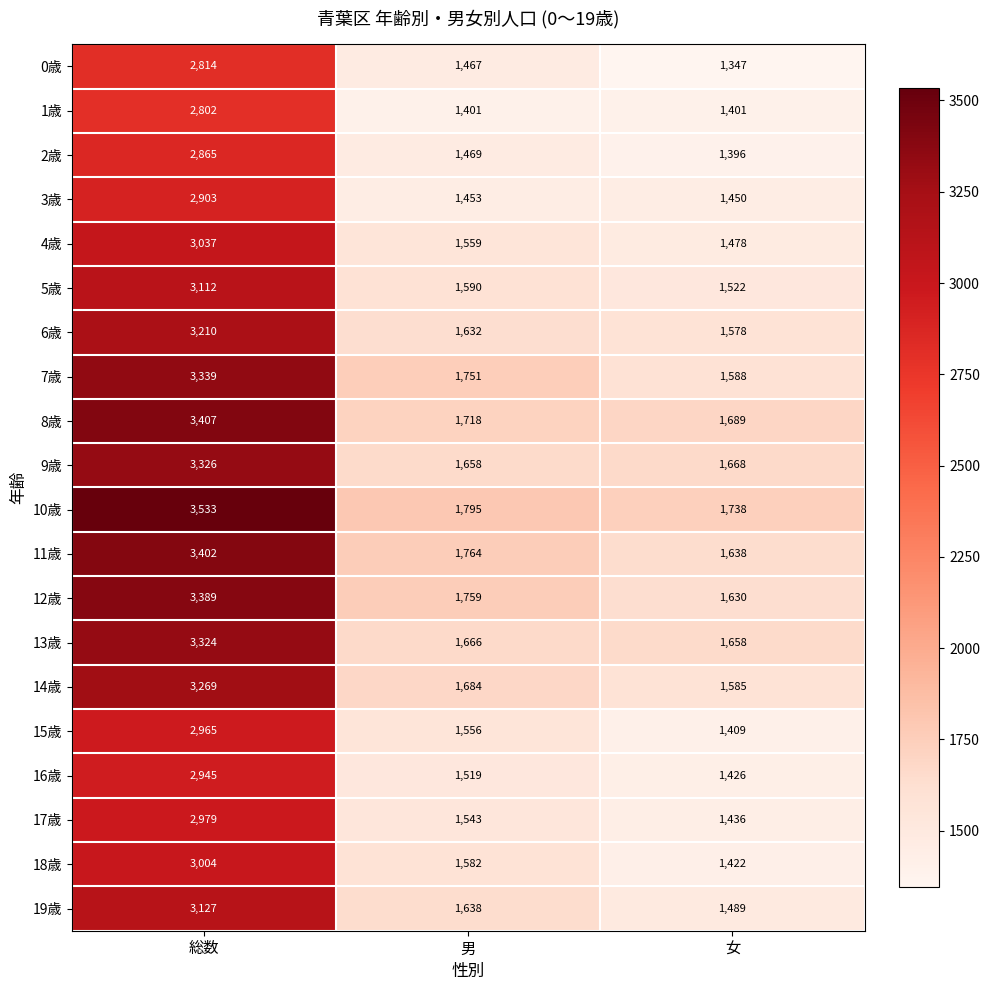

What is the spread (max minus min) of values at 総数?

731